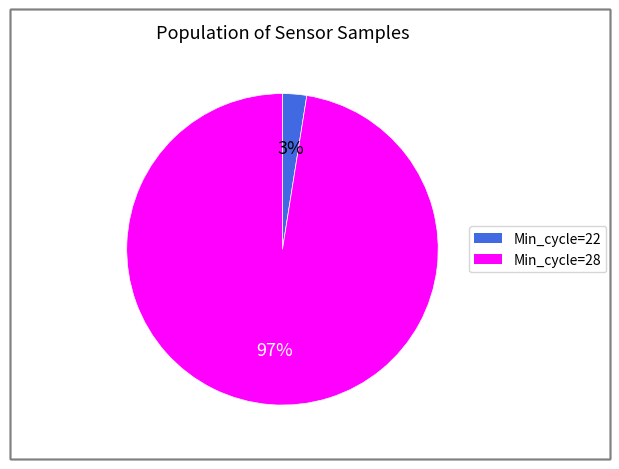

True or false: Min_cycle=22 accounts for 15% of the total.

False